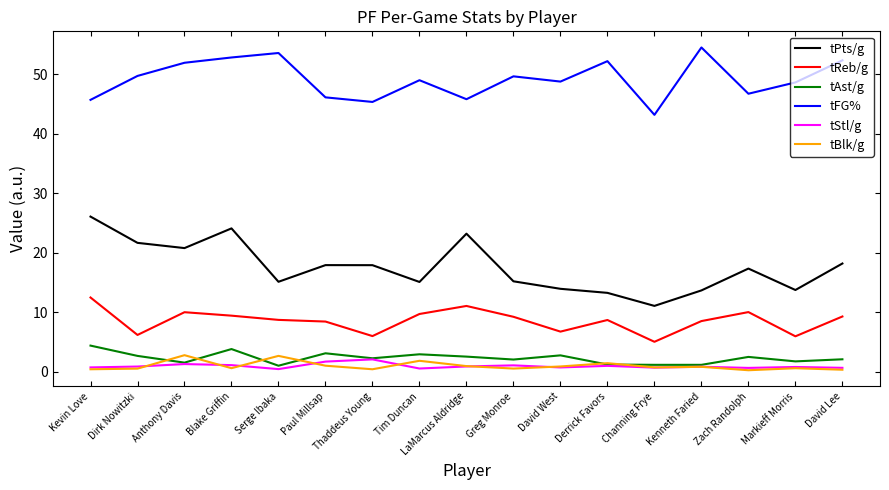

Is it true that tFG% equals 94.3 at Blake Griffin?

False